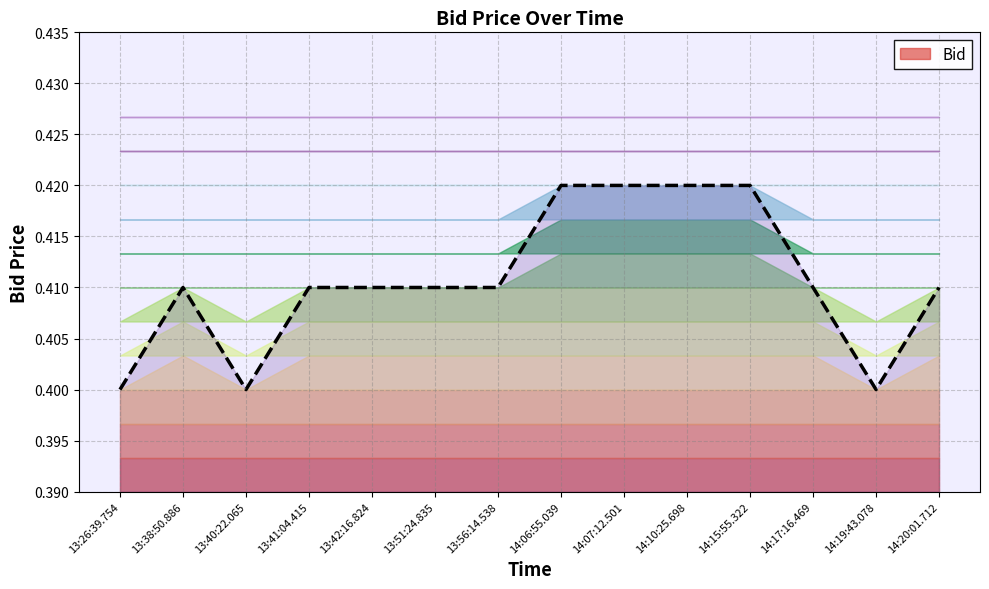

Reading left to right, what are all the values shown in this chart?

13:26:39.754=0.4	13:38:50.886=0.4	13:40:22.065=0.4	13:41:04.415=0.4	13:42:16.824=0.4	13:51:24.835=0.4	13:56:14.538=0.4	14:06:55.039=0.4	14:07:12.501=0.4	14:10:25.698=0.4	14:15:55.322=0.4	14:17:16.469=0.4	14:19:43.078=0.4	14:20:01.712=0.4